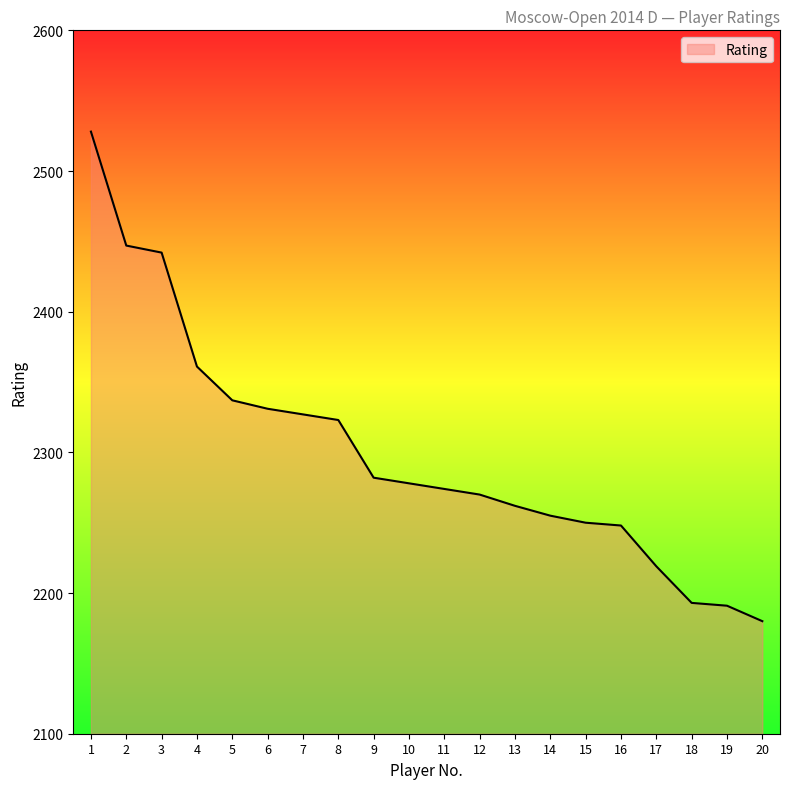

Reading right to left, extract all data points from this chart.

20=2180	19=2191	18=2193	17=2219	16=2248	15=2250	14=2255	13=2262	12=2270	11=2274	10=2278	9=2282	8=2323	7=2327	6=2331	5=2337	4=2361	3=2442	2=2447	1=2528